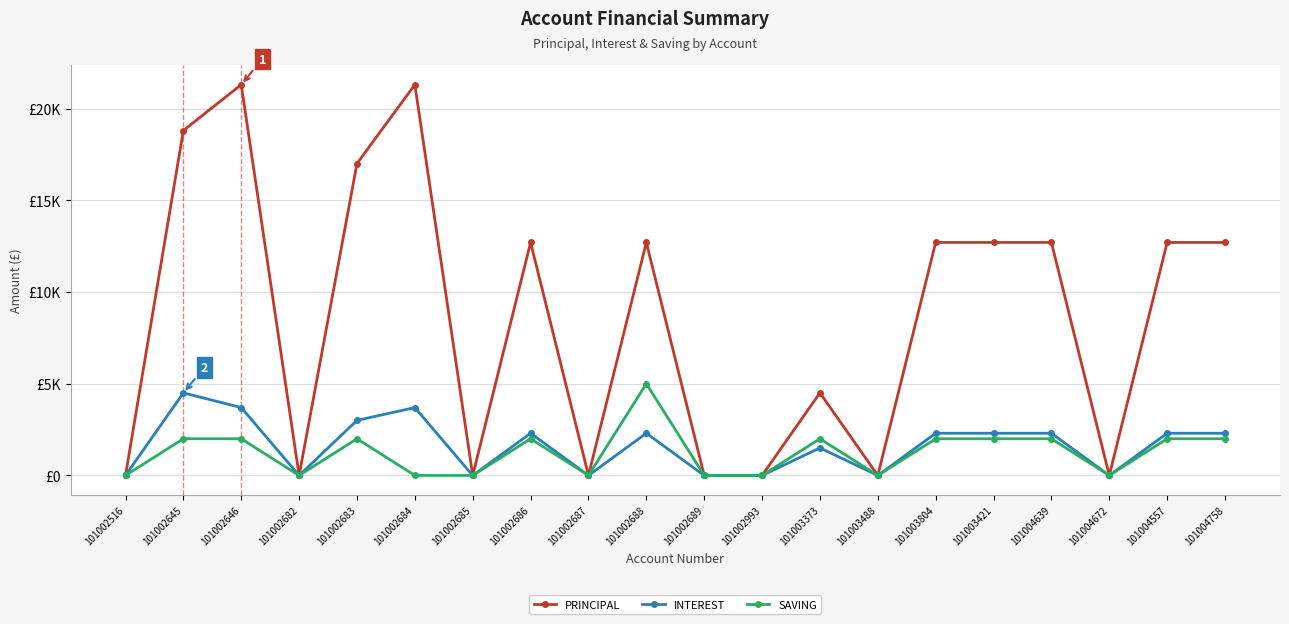

At which label does PRINCIPAL reach its minimum?

101002516